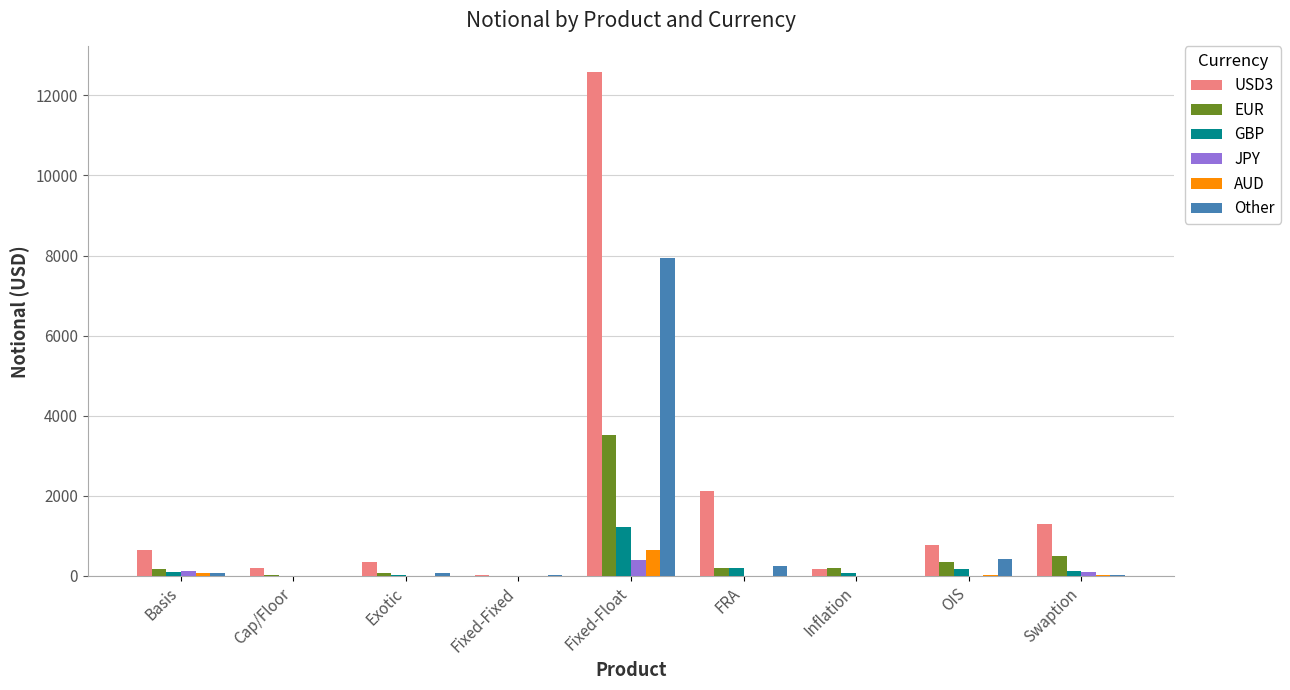

How many distinct data groups are displayed?

6